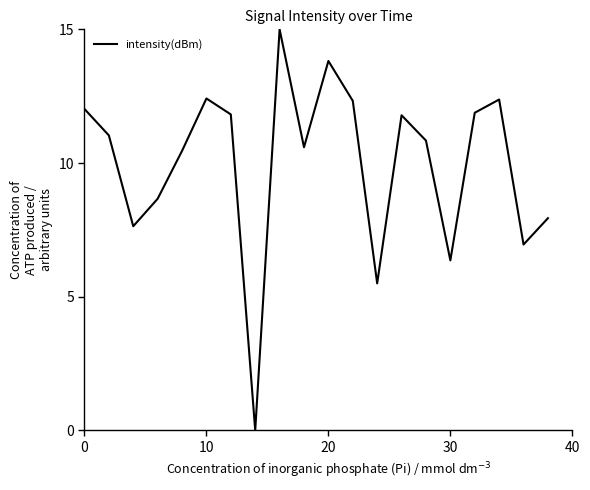

What is the greatest value displayed?

15.0